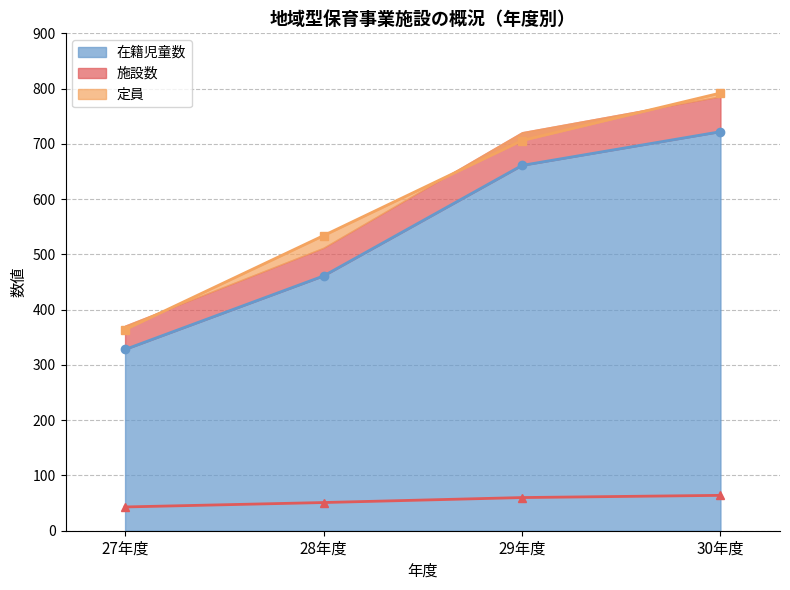

True or false: 定員 and 在籍児童数 cross at least once.

False